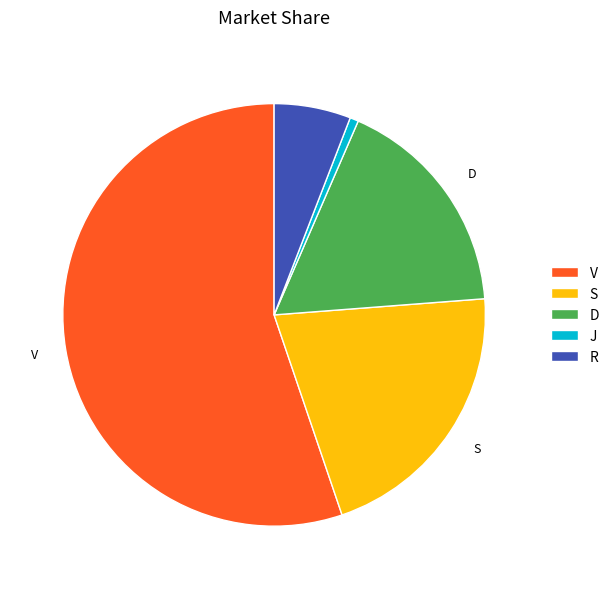

Combined, do J and R account for over 50%?

No